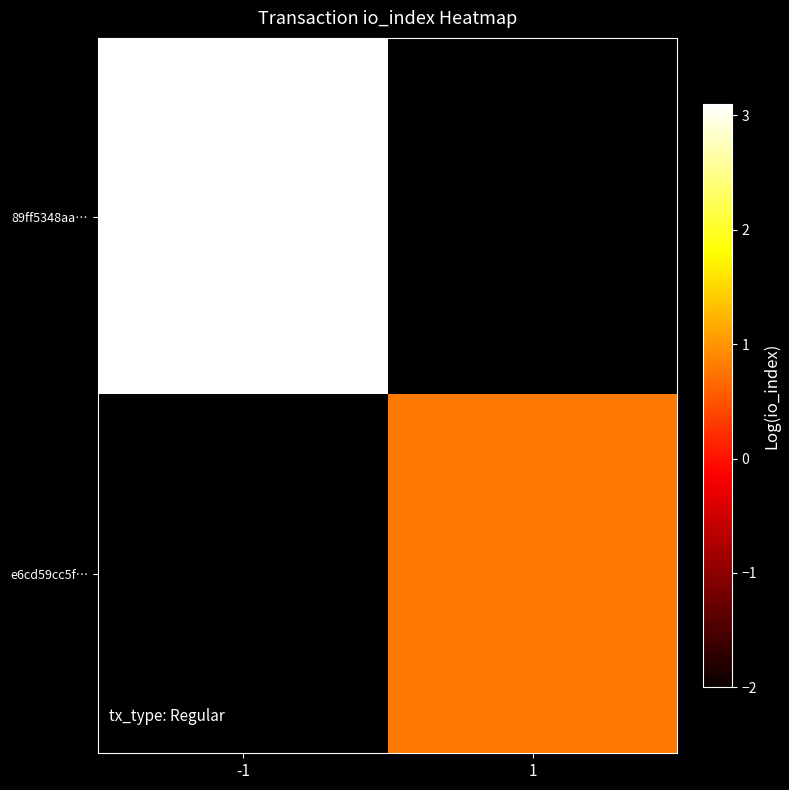

At how many categories does at least one series exceed 1?

1